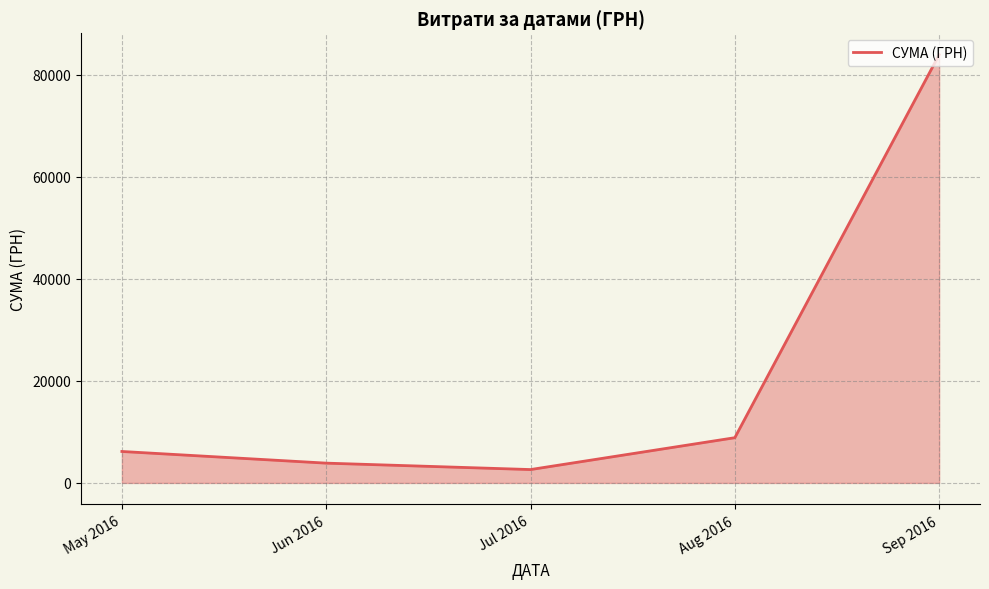

What is the difference between the maximum and second lowest values?

80017.7